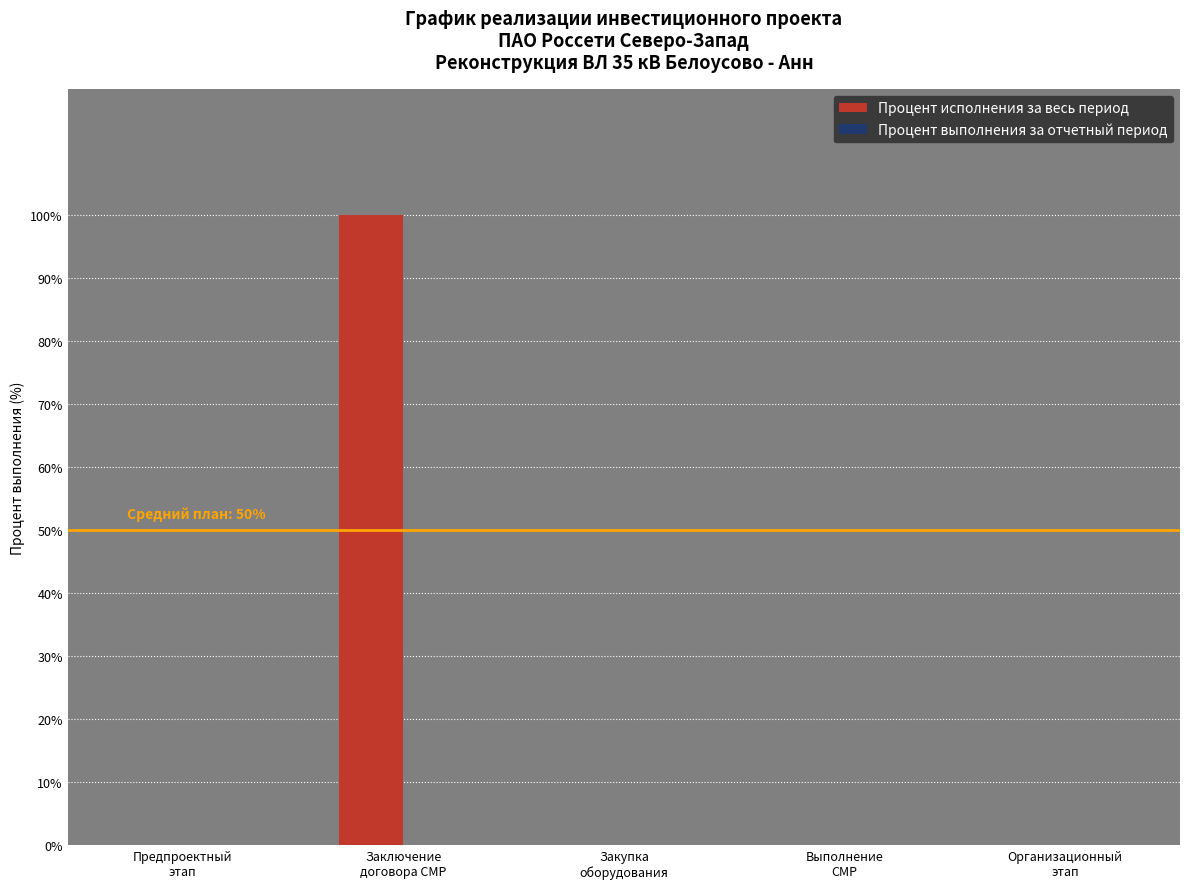

What is the sum of all values?

100